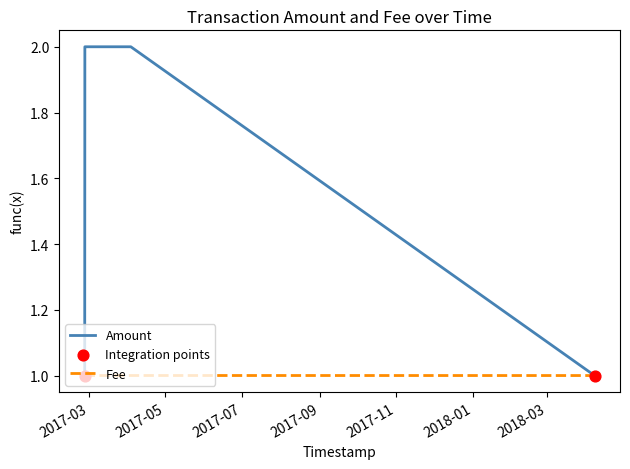

Which series has the largest total across all categories?

Amount